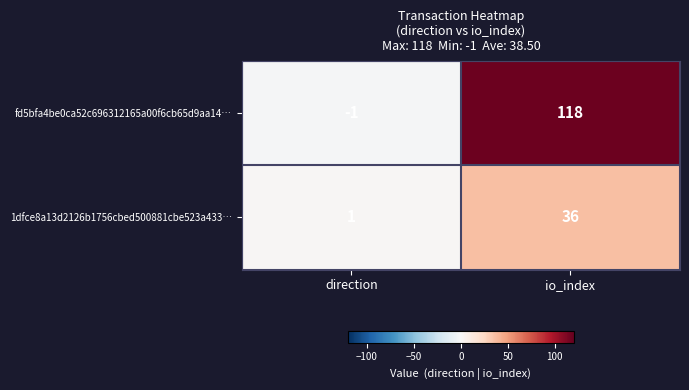

Rank the series by their average value, from lowest to highest.

1dfce8a13d2126b1756cbed500881cbe523a433…, fd5bfa4be0ca52c696312165a00f6cb65d9aa14…